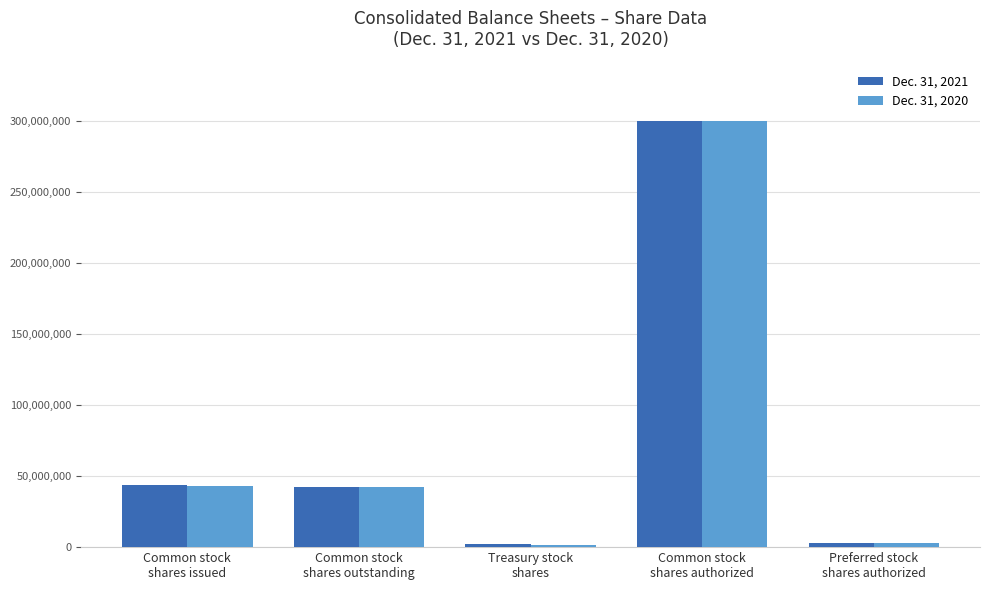

Which category has the highest value in the Dec. 31, 2020 series?

Common stock
shares authorized